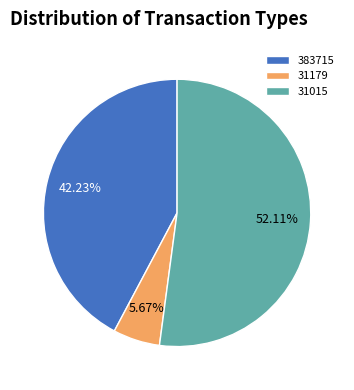

What is the largest slice in the pie chart?

31015